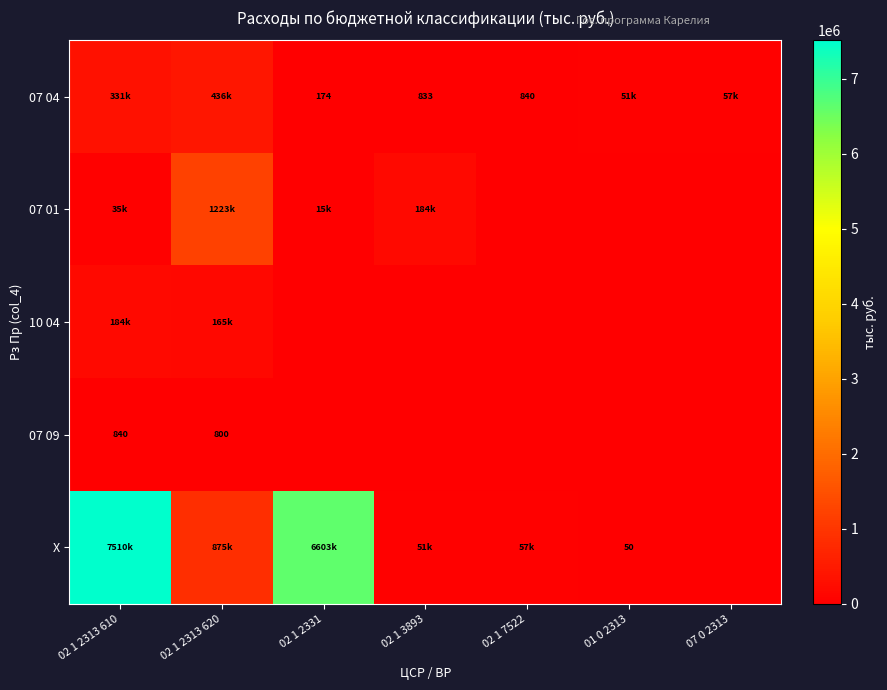

How many values in the 07 04 series are below 50689?

3